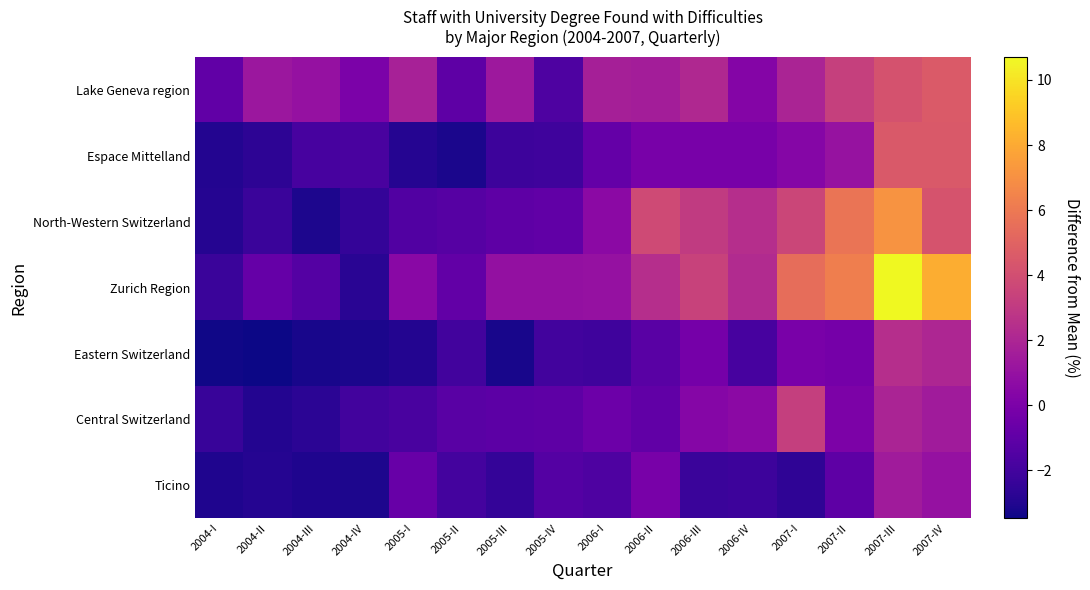

Reading left to right, list all the values displayed in this chart.

Lake Geneva region: 2004-I=-0.9	2004-II=1.3	2004-III=1.0	2004-IV=-0.0	2005-I=1.7	2005-II=-1.1	2005-III=1.3	2005-IV=-1.6	2006-I=1.7	2006-II=1.6	2006-III=2.2	2006-IV=0.3	2007-I=1.9	2007-II=3.3	2007-III=4.2	2007-IV=4.6
Espace Mittelland: 2004-I=-2.9	2004-II=-2.7	2004-III=-1.9	2004-IV=-1.8	2005-I=-2.9	2005-II=-3.2	2005-III=-2.2	2005-IV=-2.1	2006-I=-0.8	2006-II=-0.1	2006-III=-0.1	2006-IV=-0.1	2007-I=0.4	2007-II=1.0	2007-III=4.5	2007-IV=4.5
North-Western Switzerland: 2004-I=-2.9	2004-II=-2.3	2004-III=-3.1	2004-IV=-2.4	2005-I=-1.5	2005-II=-1.4	2005-III=-1.0	2005-IV=-1.0	2006-I=0.6	2006-II=3.8	2006-III=3.1	2006-IV=2.4	2007-I=3.6	2007-II=5.8	2007-III=7.2	2007-IV=4.3
Zurich Region: 2004-I=-2.3	2004-II=-0.8	2004-III=-1.4	2004-IV=-2.8	2005-I=0.5	2005-II=-0.9	2005-III=0.9	2005-IV=0.9	2006-I=1.0	2006-II=2.4	2006-III=3.4	2006-IV=2.2	2007-I=5.5	2007-II=6.3	2007-III=10.7	2007-IV=8.1
Eastern Switzerland: 2004-I=-3.4	2004-II=-3.5	2004-III=-3.2	2004-IV=-3.2	2005-I=-3.0	2005-II=-2.0	2005-III=-3.2	2005-IV=-2.0	2006-I=-2.1	2006-II=-1.2	2006-III=-0.2	2006-IV=-1.9	2007-I=-0.1	2007-II=-0.3	2007-III=2.4	2007-IV=2.1
Central Switzerland: 2004-I=-2.4	2004-II=-3.0	2004-III=-2.7	2004-IV=-2.0	2005-I=-1.8	2005-II=-1.2	2005-III=-1.1	2005-IV=-1.1	2006-I=-0.6	2006-II=-1.0	2006-III=0.4	2006-IV=0.6	2007-I=3.2	2007-II=0.0	2007-III=1.9	2007-IV=1.5
Ticino: 2004-I=-3.0	2004-II=-2.9	2004-III=-3.0	2004-IV=-3.1	2005-I=-0.8	2005-II=-2.0	2005-III=-2.5	2005-IV=-1.4	2006-I=-1.6	2006-II=-0.1	2006-III=-2.3	2006-IV=-2.2	2007-I=-2.6	2007-II=-1.1	2007-III=1.5	2007-IV=1.0